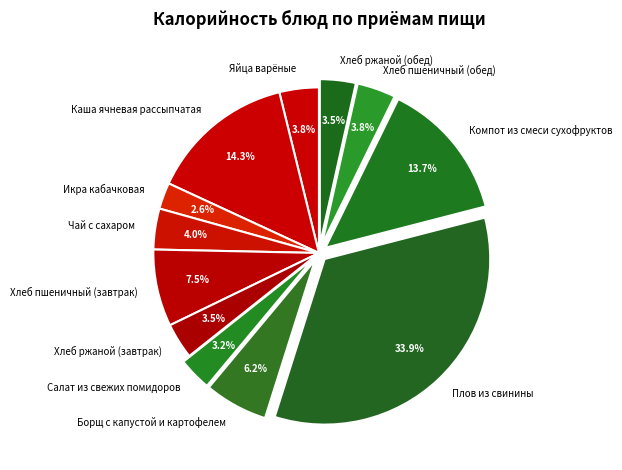

Between Каша ячневая рассыпчатая and Яйца варёные, which is larger?

Каша ячневая рассыпчатая